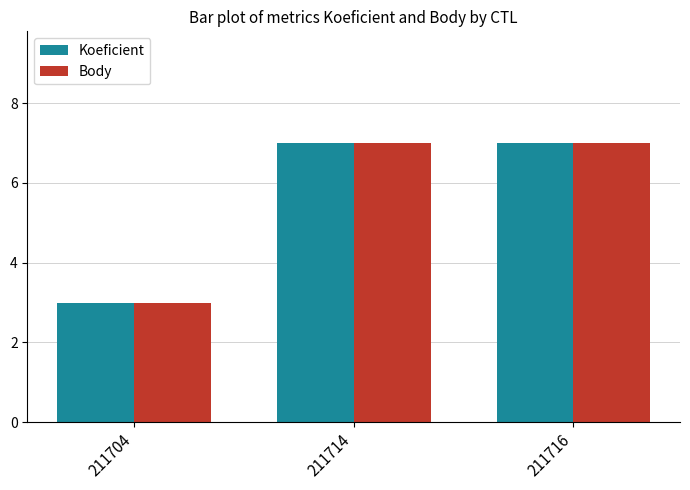

Reading left to right, extract all data points from this chart.

Koeficient: 211704=3	211714=7	211716=7
Body: 211704=3	211714=7	211716=7